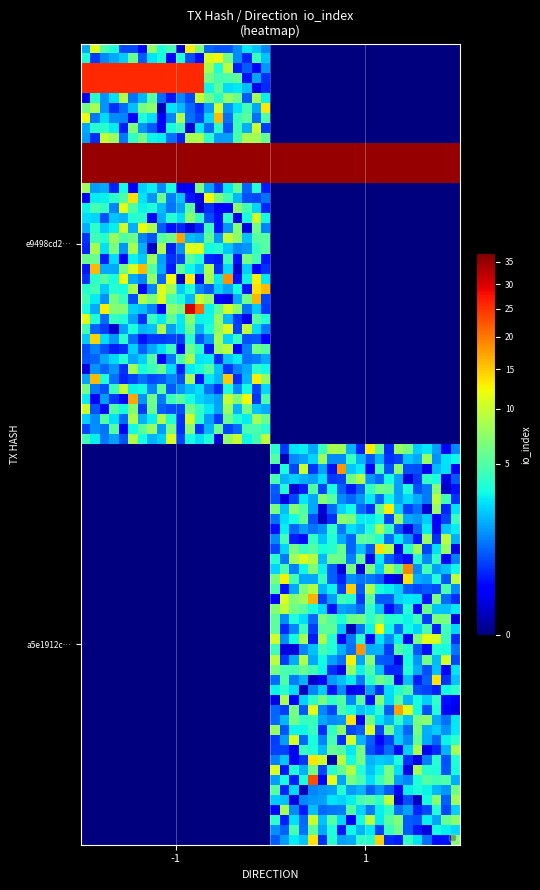

Which series has the largest total across all categories?

e9498cd2cc8f767f2c7eacb44dec357915f0725